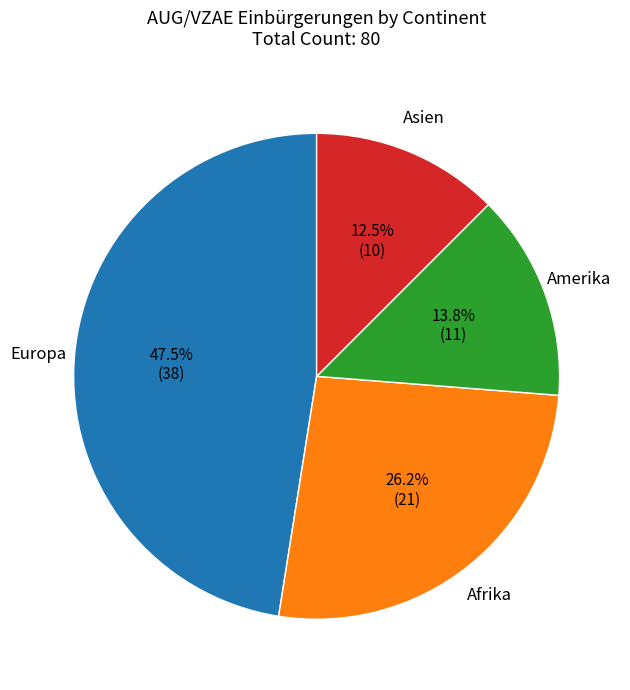

Is there any slice that represents more than half of the pie?

No